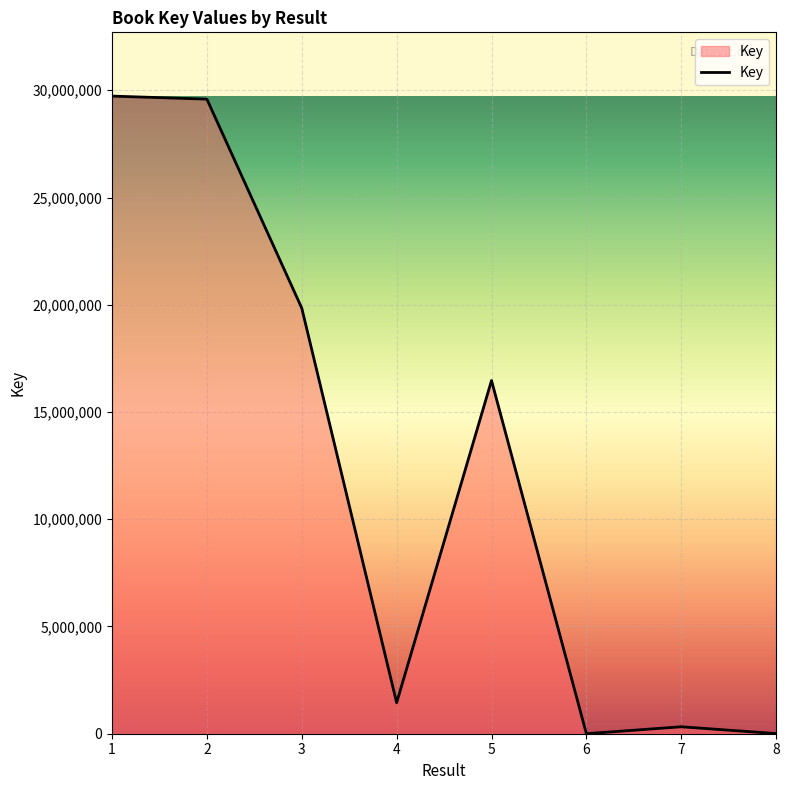

The value at 1 is 29729232. True or false?

True